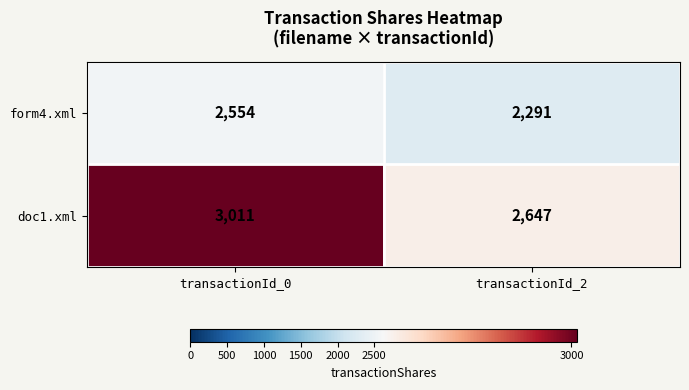

True or false: doc1.xml has a value of 1298 at transactionId_0.

False